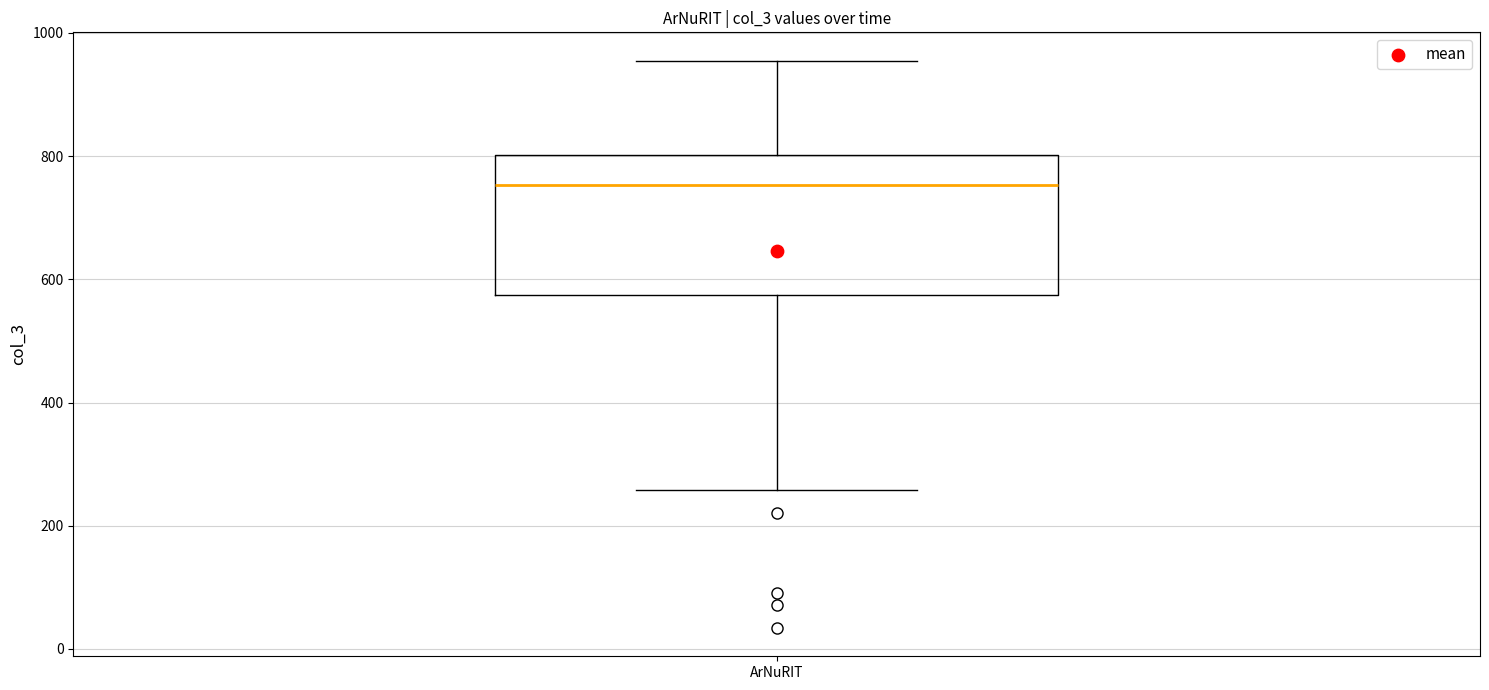

Read this box plot against the y-axis: the position of the median line, the range covered by the box, and the ends of both whiskers. The values are not printed on the chart, so give them approximately, as read against the axis.

median 760, box 580 to 800, whiskers 260 to 960